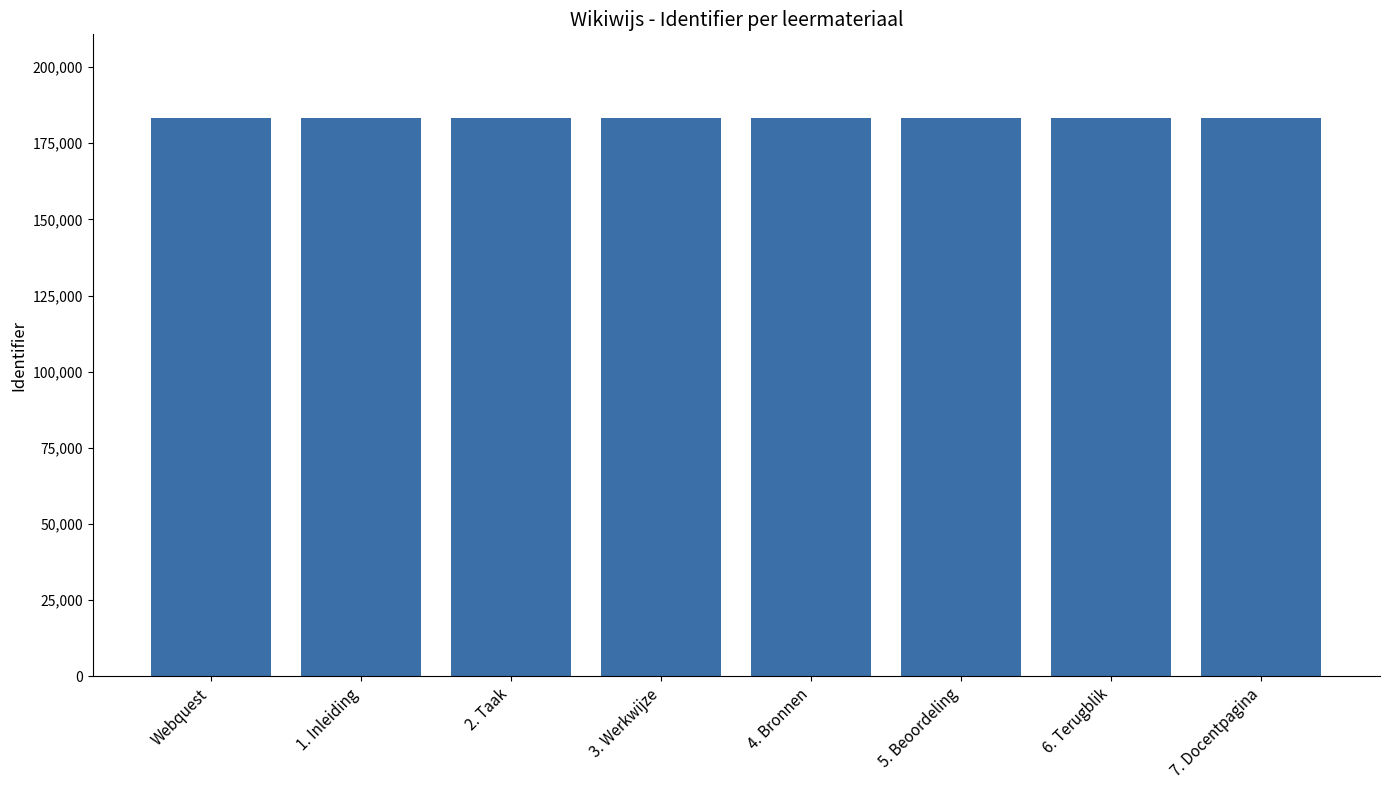

How many distinct data groups are displayed?

1